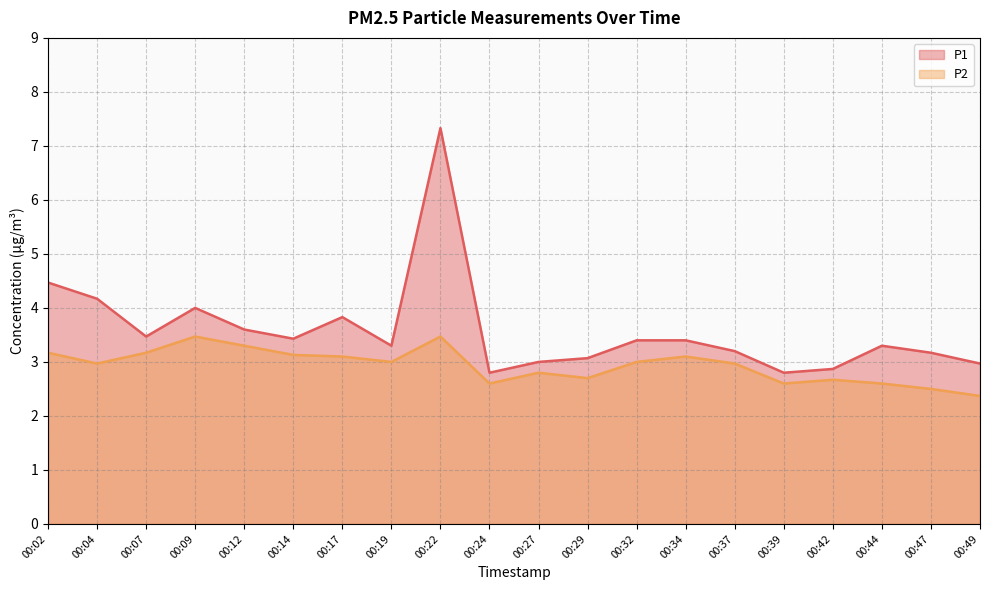

Where is P2 nearest to the value 2?

00:49